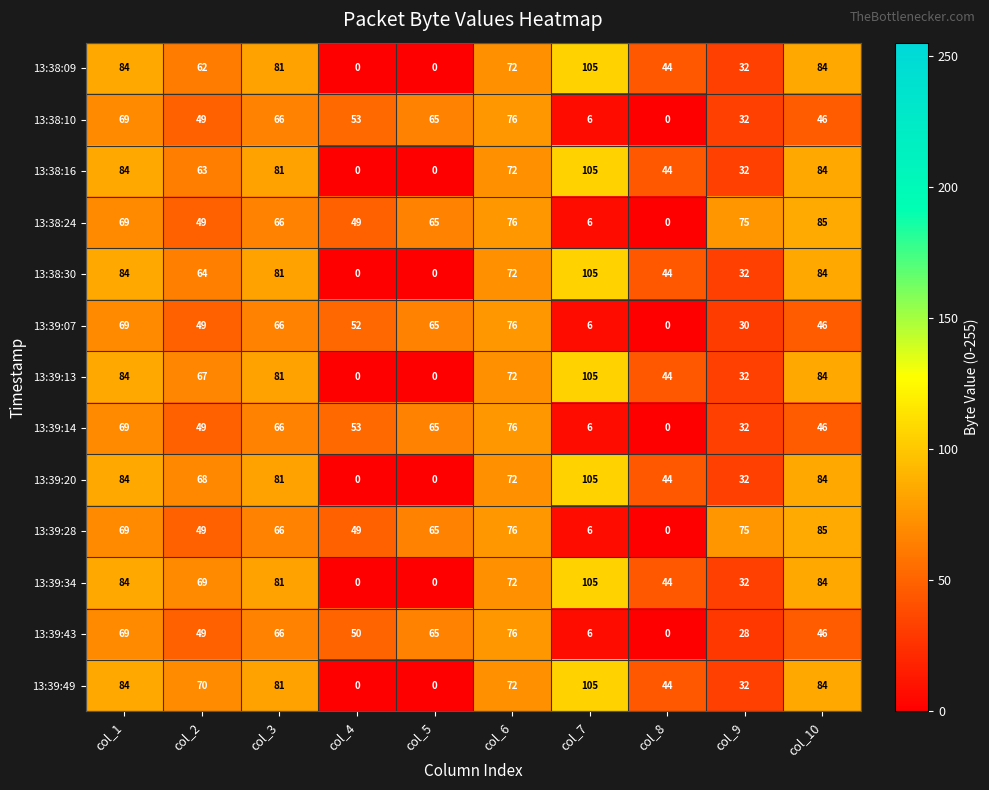

Which series changed the most between col_2 and col_9?

13:39:49